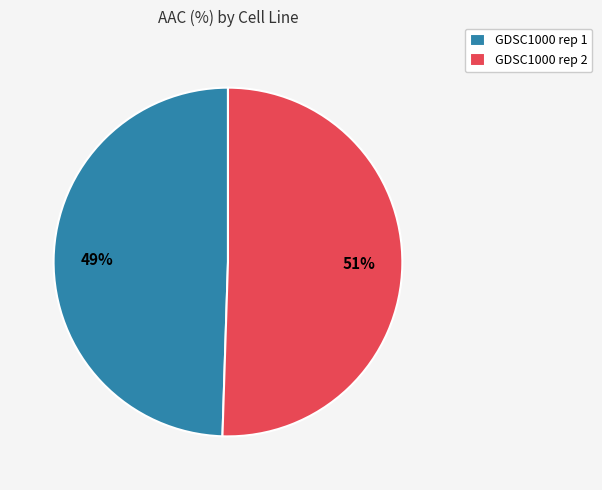

Combined, do GDSC1000 rep 1 and GDSC1000 rep 2 account for over 50%?

Yes